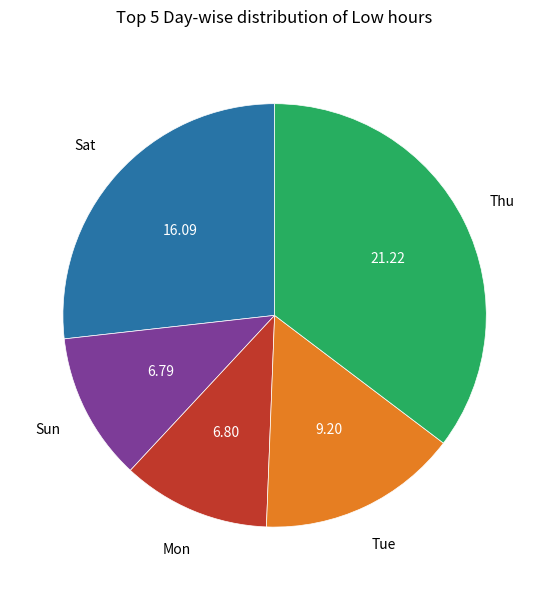

Is there a majority slice in this chart?

No